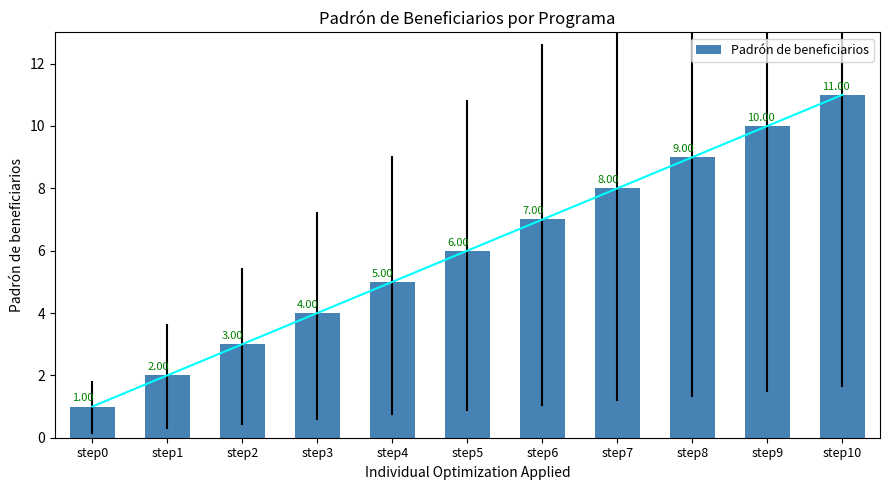

Reading left to right, extract all data points from this chart.

1	2	3	4	5	6	7	8	9	10	11